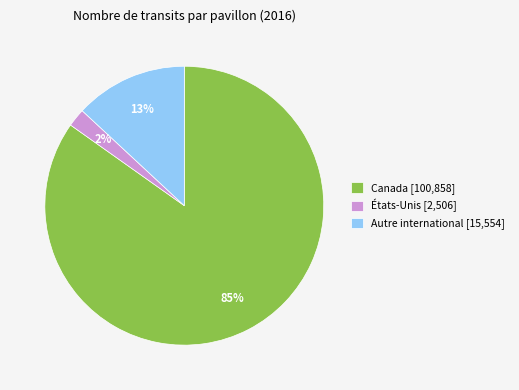

How many segments does this pie chart have?

3